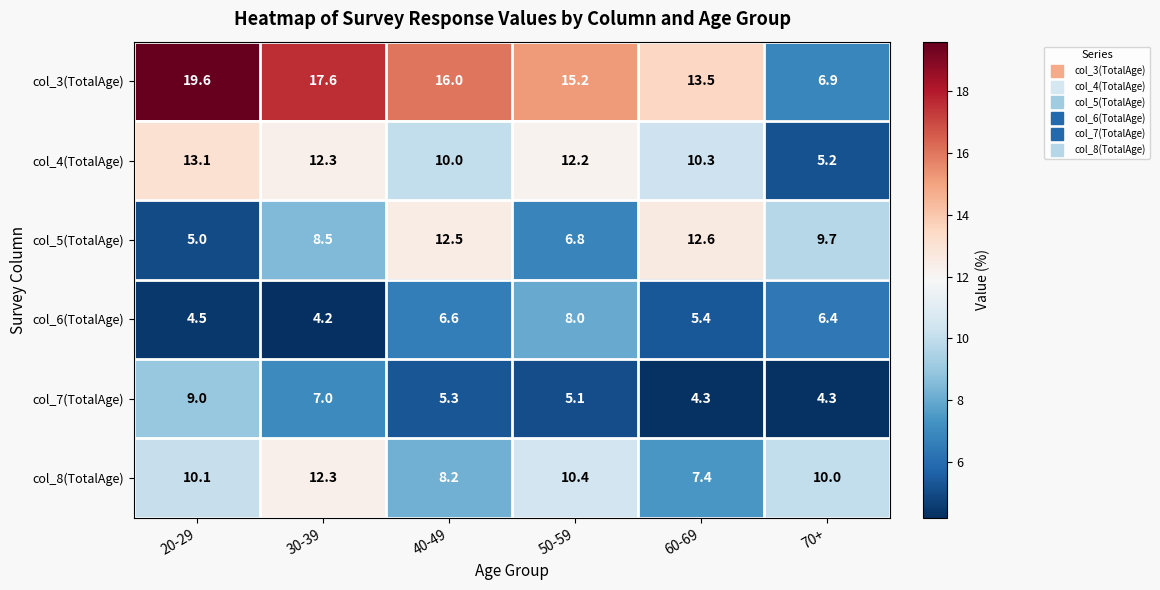

Rank the series at 70+ from highest to lowest value.

col_8(TotalAge), col_5(TotalAge), col_3(TotalAge), col_6(TotalAge), col_4(TotalAge), col_7(TotalAge)